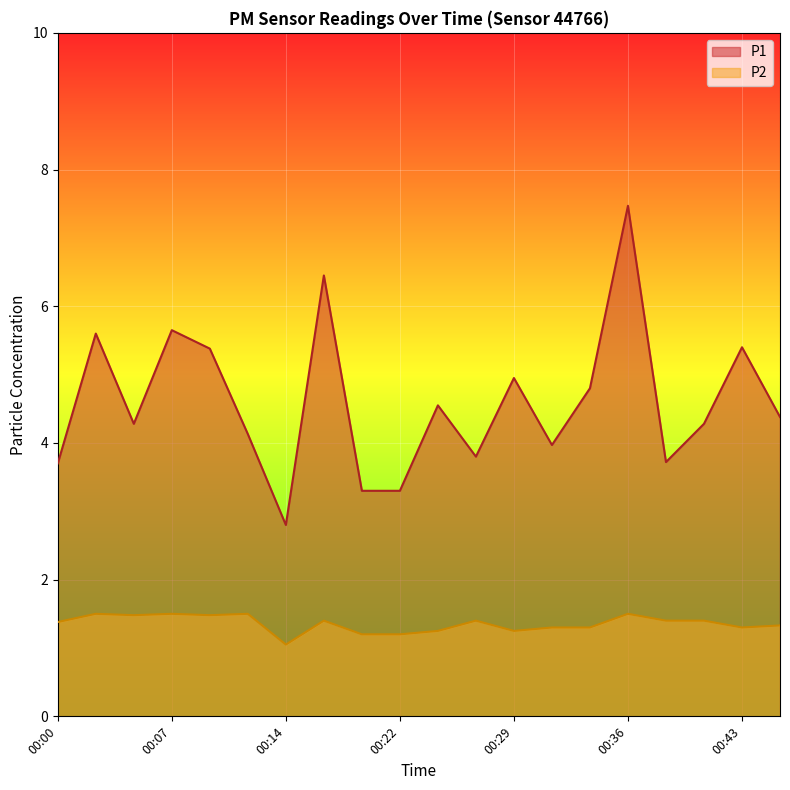

Rank the series at 00:00 from lowest to highest value.

P2, P1